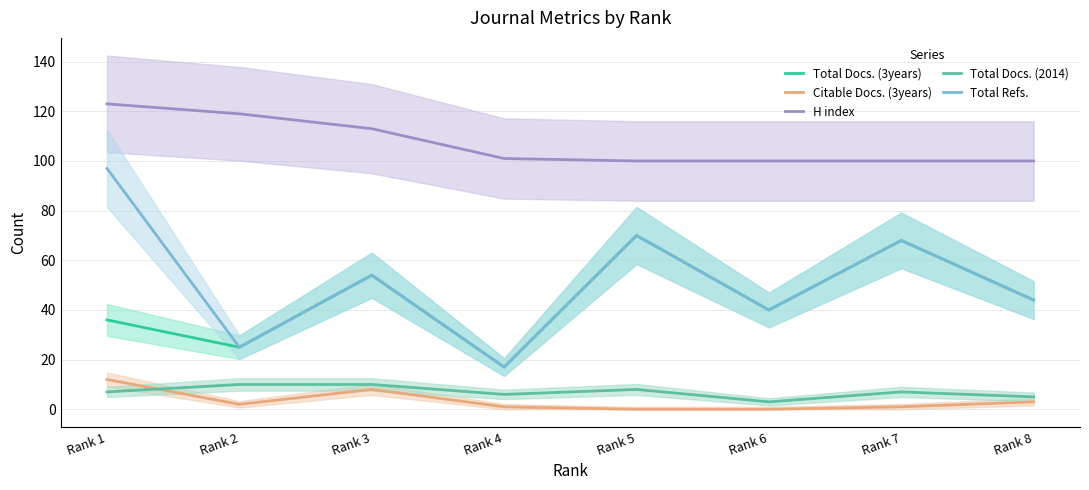

True or false: Total Docs. (3years) and Total Docs. (2014) cross at least once.

False